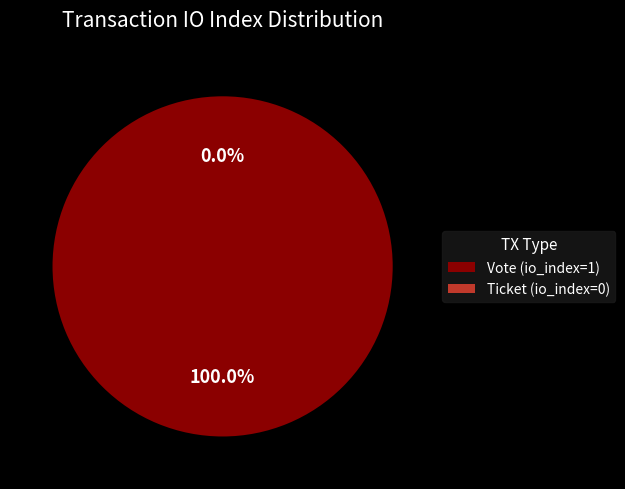

Which slice is the largest?

Vote (io_index=1)